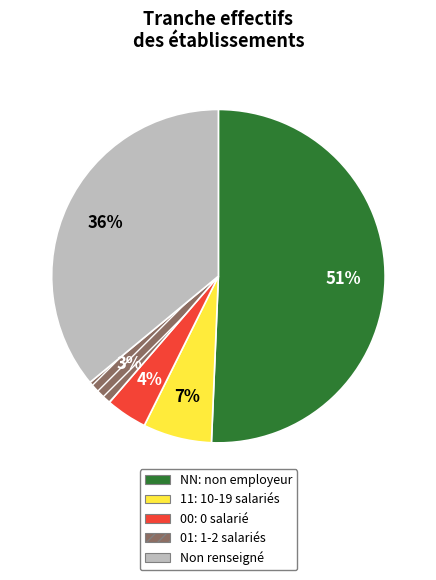

To the nearest percent, what is the average slice percentage?

20%